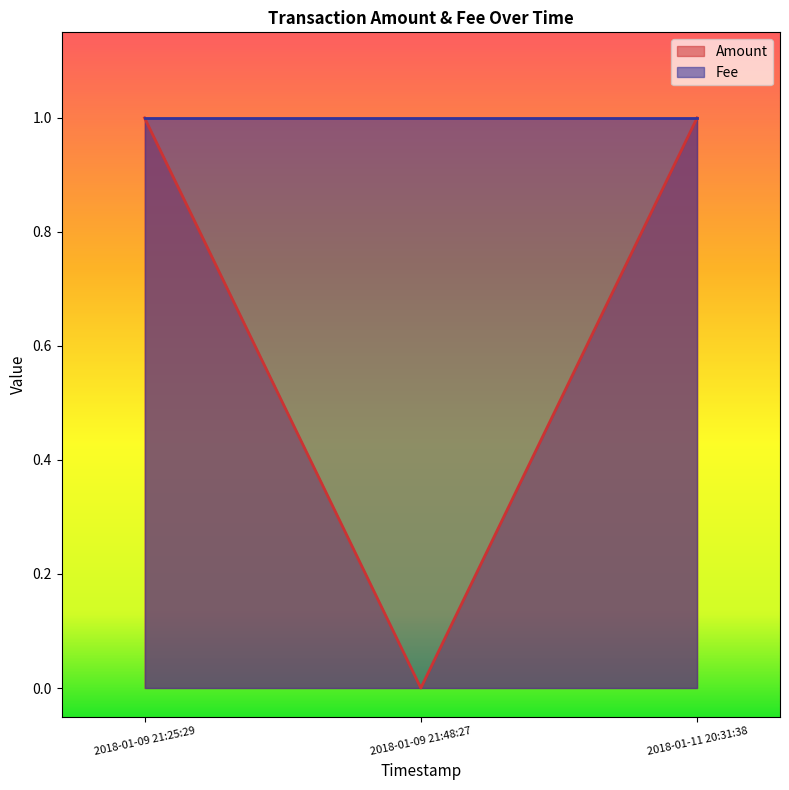

How many categories are shown in the chart?

3